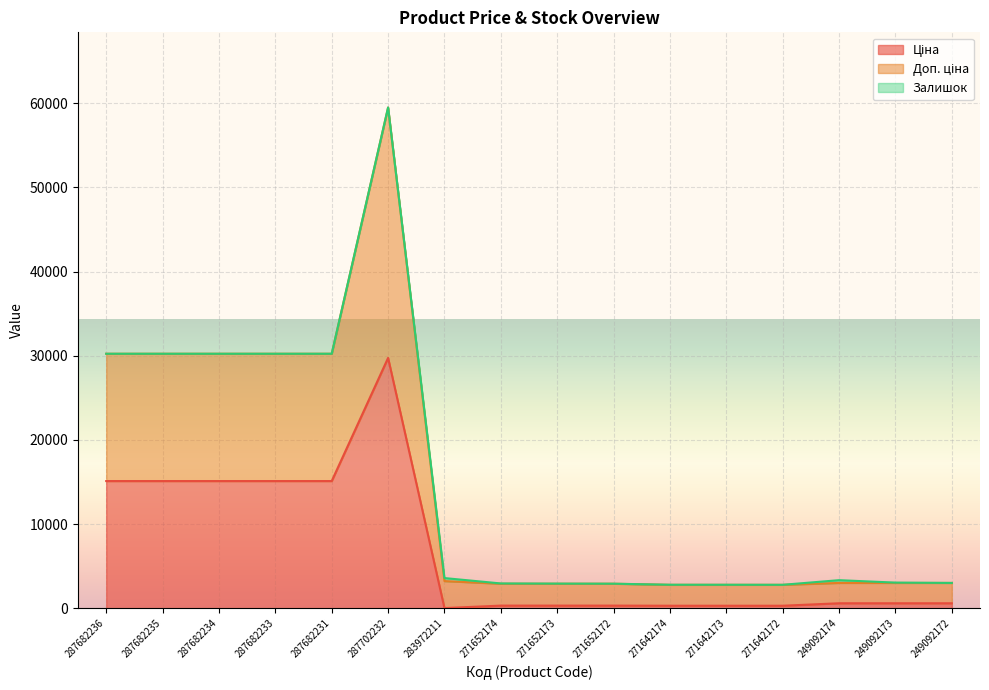

Rank the categories by Ціна value from lowest to highest.

283972211, 271642174, 271642173, 271642172, 271652174, 271652173, 271652172, 249092174, 249092173, 249092172, 287682236, 287682235, 287682234, 287682233, 287682231, 287702232